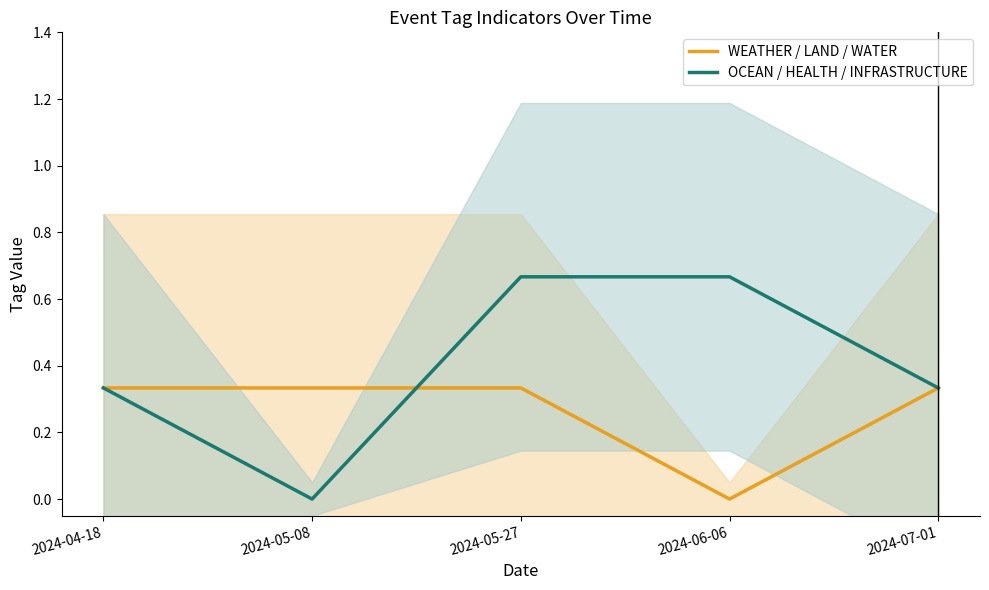

True or false: WEATHER / LAND / WATER and OCEAN / HEALTH / INFRASTRUCTURE intersect in this chart.

True